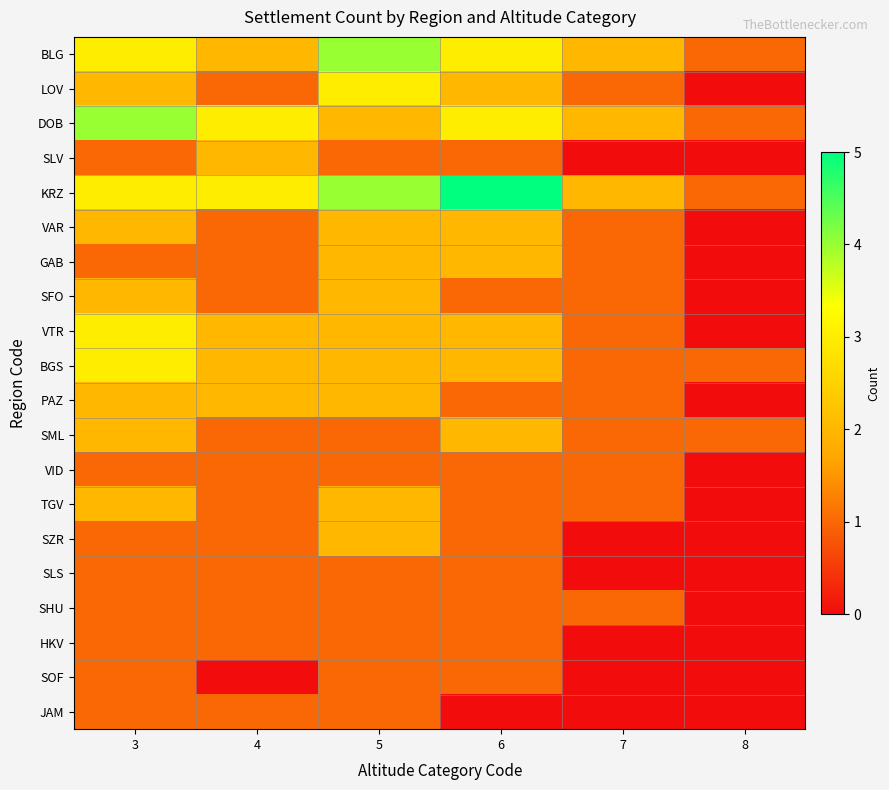

Reading right to left, list all the values displayed in this chart.

BLG: 8=1	7=2	6=3	5=4	4=2	3=3
LOV: 8=0	7=1	6=2	5=3	4=1	3=2
DOB: 8=1	7=2	6=3	5=2	4=3	3=4
SLV: 8=0	7=0	6=1	5=1	4=2	3=1
KRZ: 8=1	7=2	6=5	5=4	4=3	3=3
VAR: 8=0	7=1	6=2	5=2	4=1	3=2
GAB: 8=0	7=1	6=2	5=2	4=1	3=1
SFO: 8=0	7=1	6=1	5=2	4=1	3=2
VTR: 8=0	7=1	6=2	5=2	4=2	3=3
BGS: 8=1	7=1	6=2	5=2	4=2	3=3
PAZ: 8=0	7=1	6=1	5=2	4=2	3=2
SML: 8=1	7=1	6=2	5=1	4=1	3=2
VID: 8=0	7=1	6=1	5=1	4=1	3=1
TGV: 8=0	7=1	6=1	5=2	4=1	3=2
SZR: 8=0	7=0	6=1	5=2	4=1	3=1
SLS: 8=0	7=0	6=1	5=1	4=1	3=1
SHU: 8=0	7=1	6=1	5=1	4=1	3=1
HKV: 8=0	7=0	6=1	5=1	4=1	3=1
SOF: 8=0	7=0	6=1	5=1	4=0	3=1
JAM: 8=0	7=0	6=0	5=1	4=1	3=1